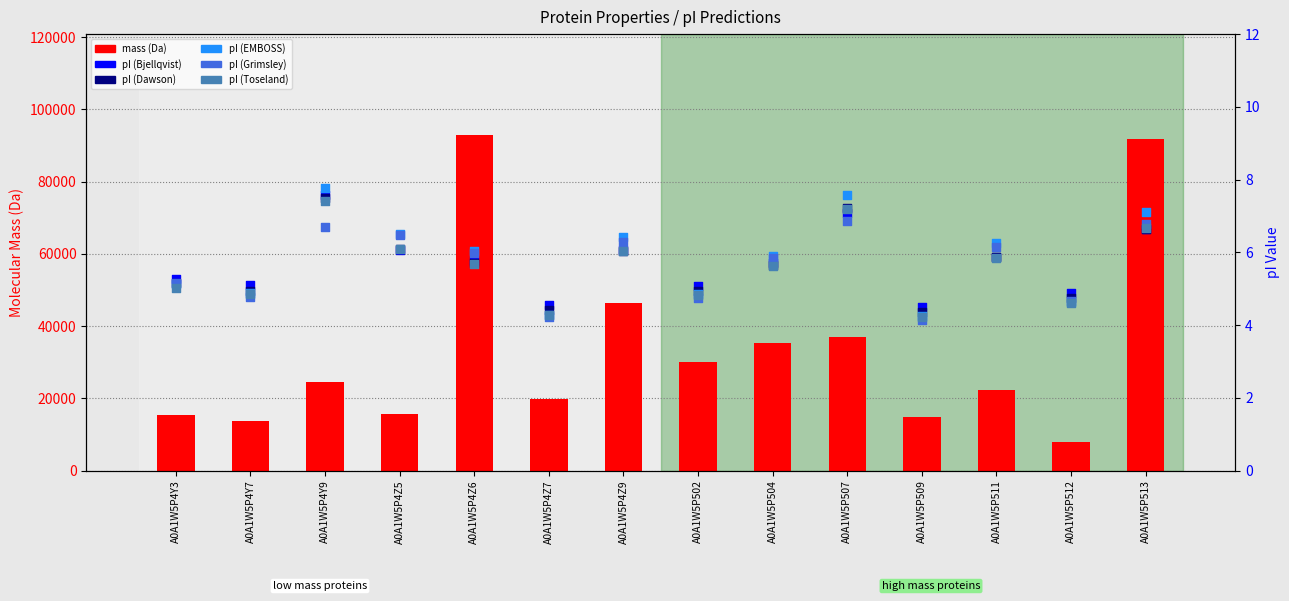

Which series has the largest total across all categories?

mass